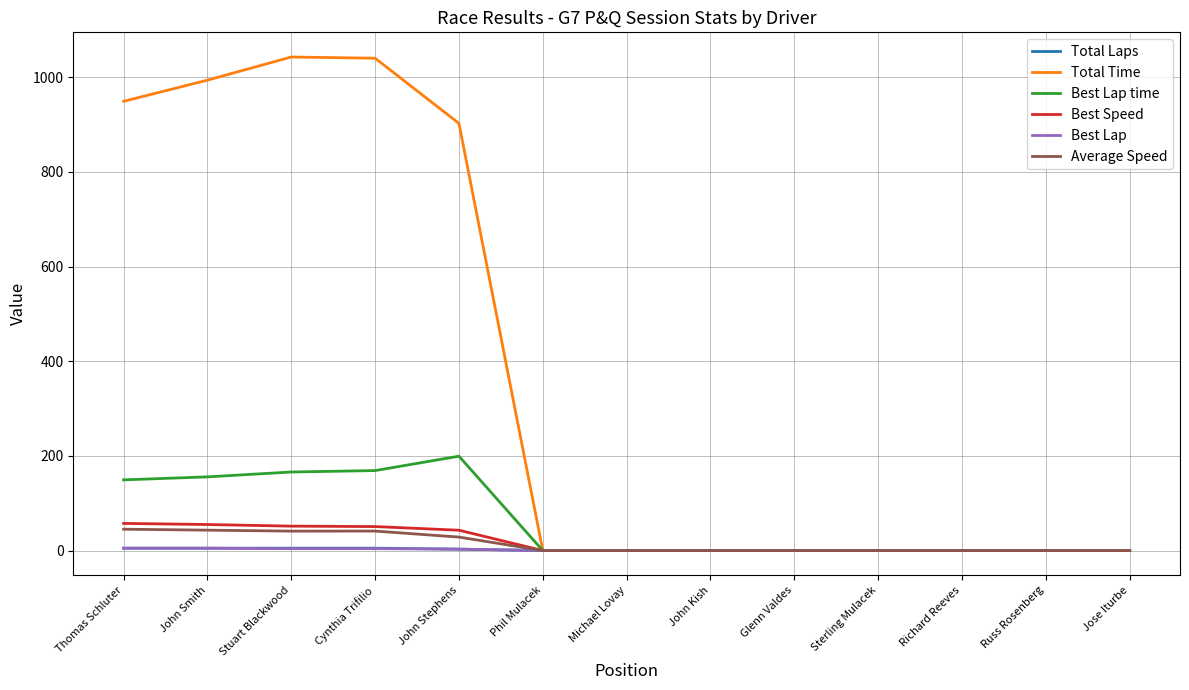

Which series has the widest spread of values?

Total Time